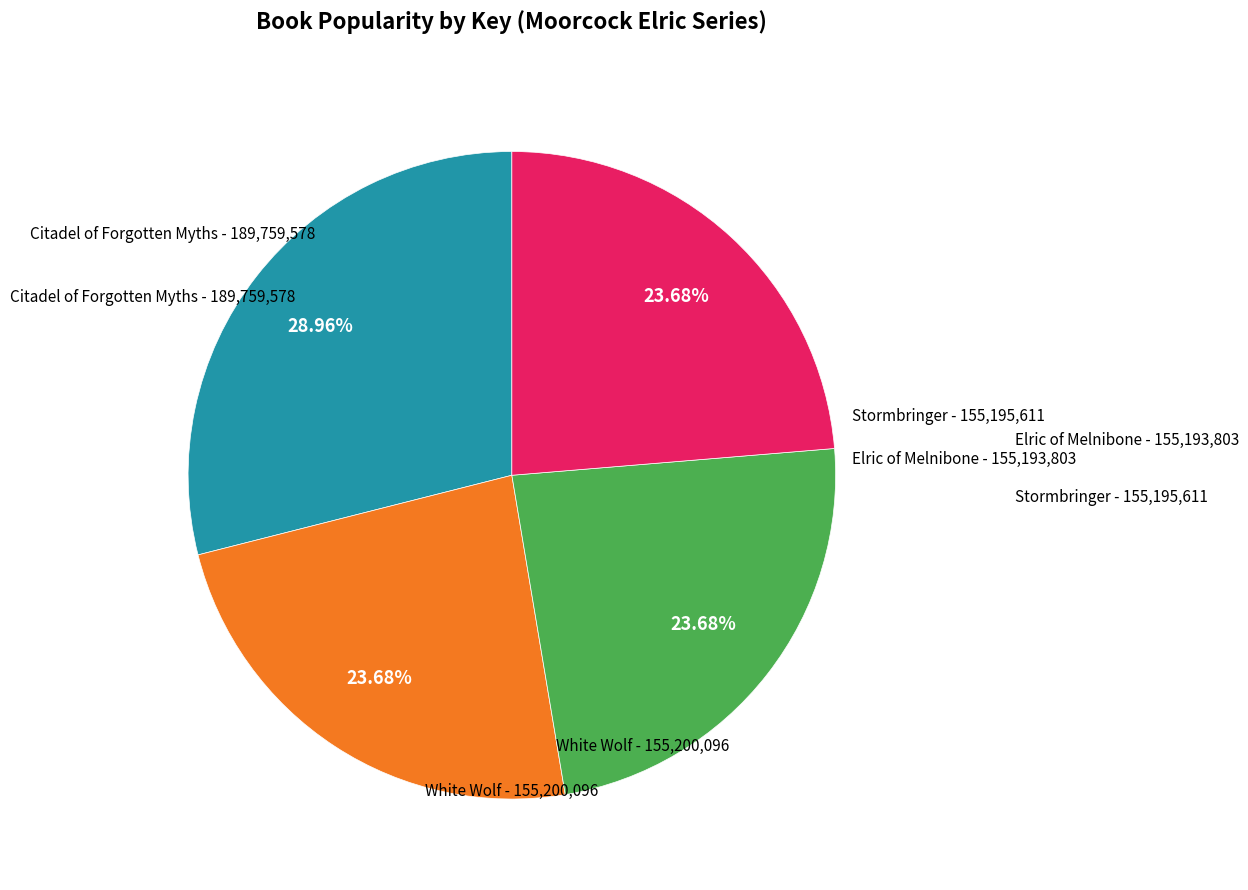

Is there a majority slice in this chart?

No